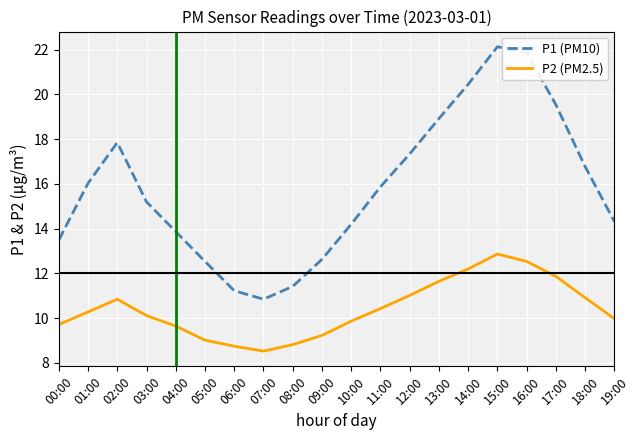

What is the difference between the maximum and minimum values in the P1 (PM10) series?

11.3